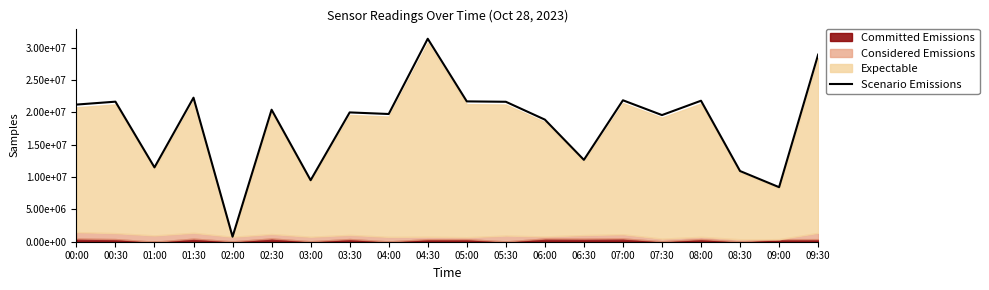

Rank the categories by value from highest to lowest.

04:30, 09:30, 01:30, 07:00, 08:00, 05:00, 00:30, 05:30, 00:00, 02:30, 03:30, 04:00, 07:30, 06:00, 06:30, 01:00, 08:30, 03:00, 09:00, 02:00